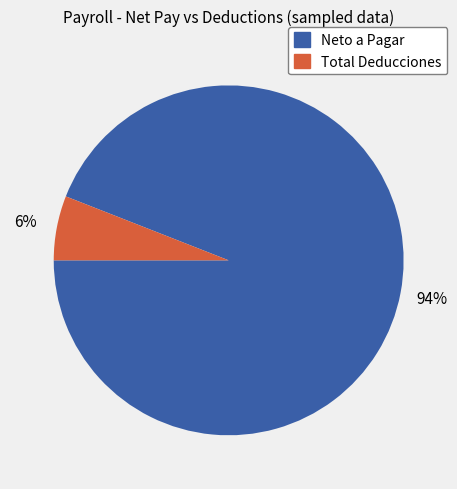

To the nearest percent, what portion does Total Deducciones represent?

6%